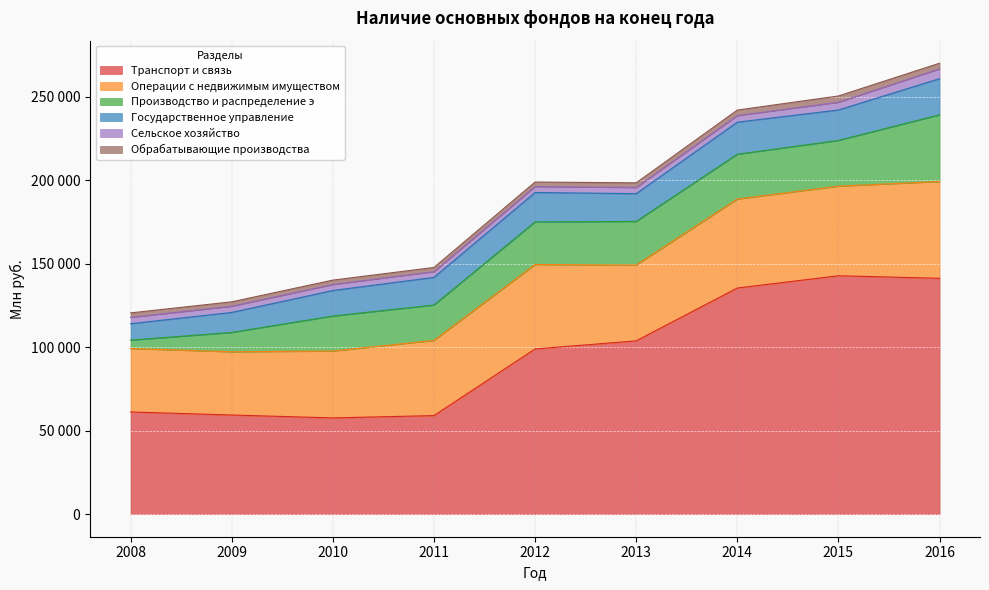

Which series has the widest spread of values?

Транспорт и связь